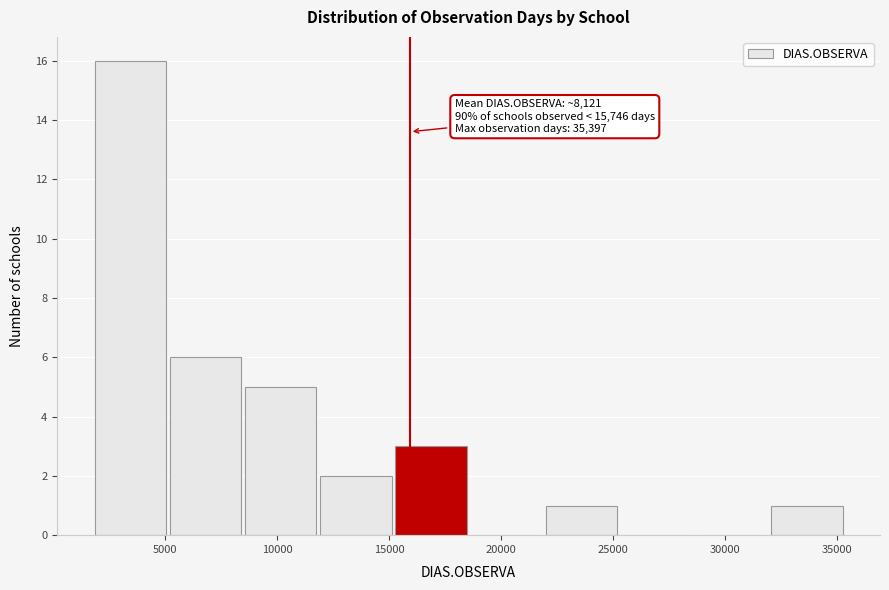

Which range on the x-axis has the tallest bar?

2000 to 5000